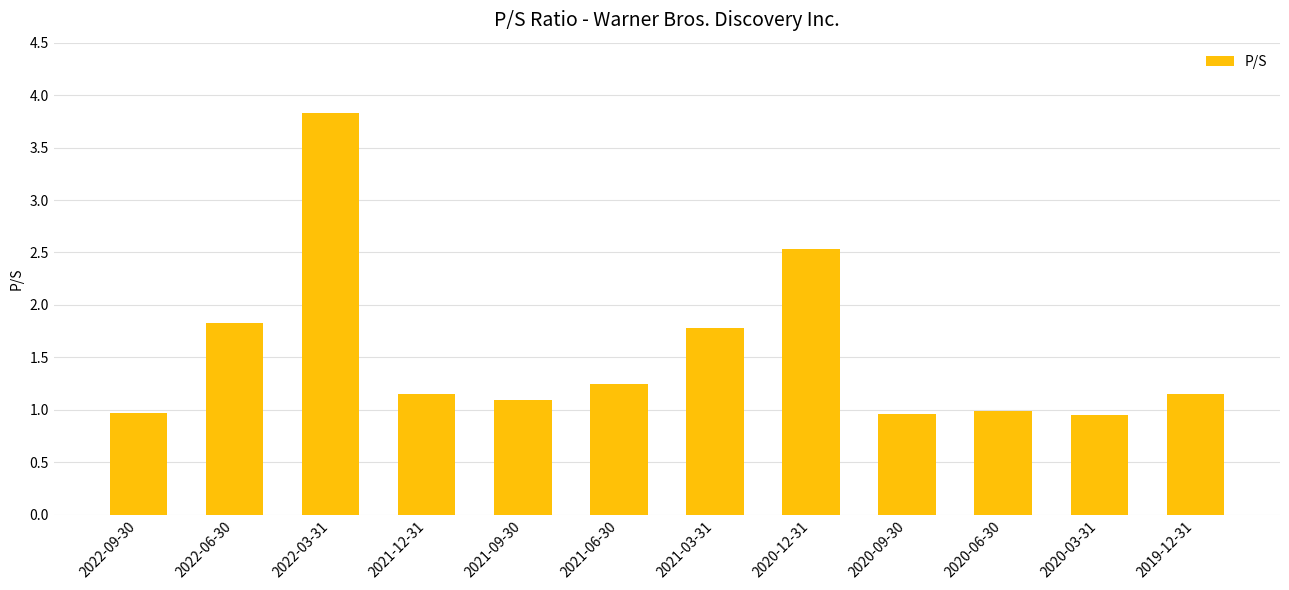

How many data points does each series have?

12